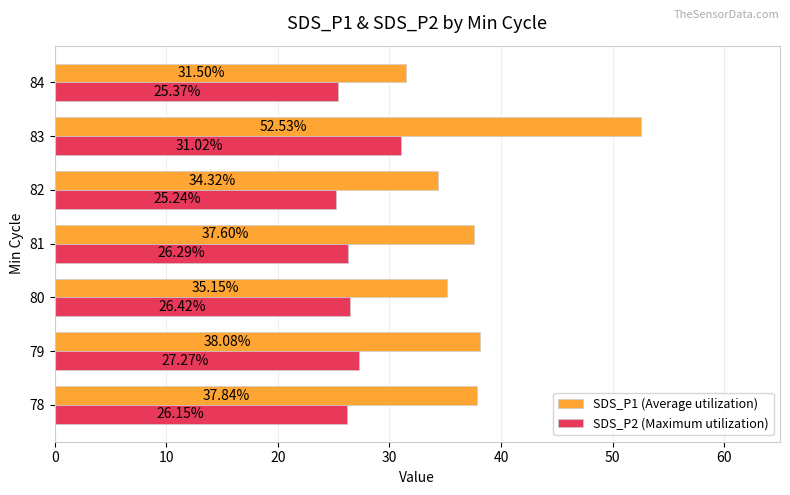

Which series has the largest total across all categories?

SDS_P1 (Average utilization)